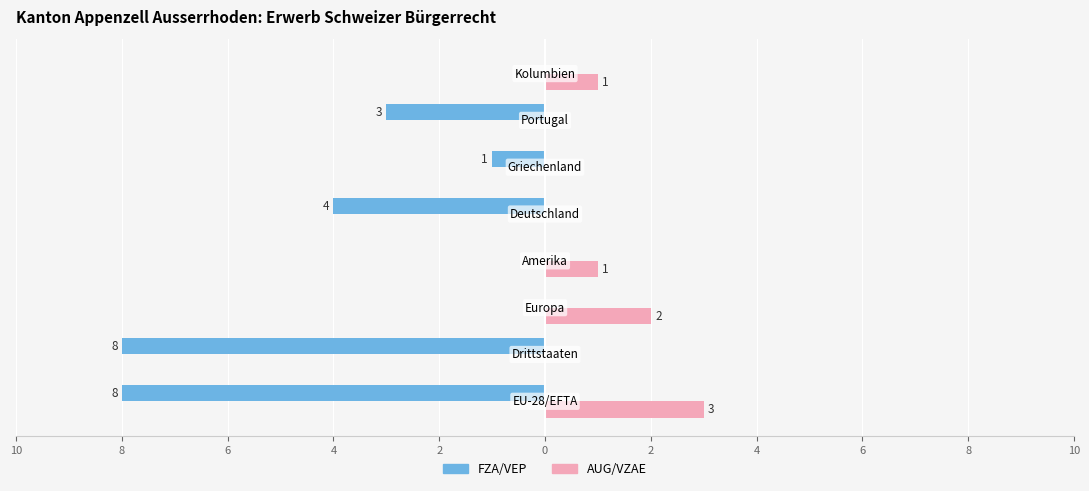

What are all the series names shown in the legend?

FZA/VEP, AUG/VZAE